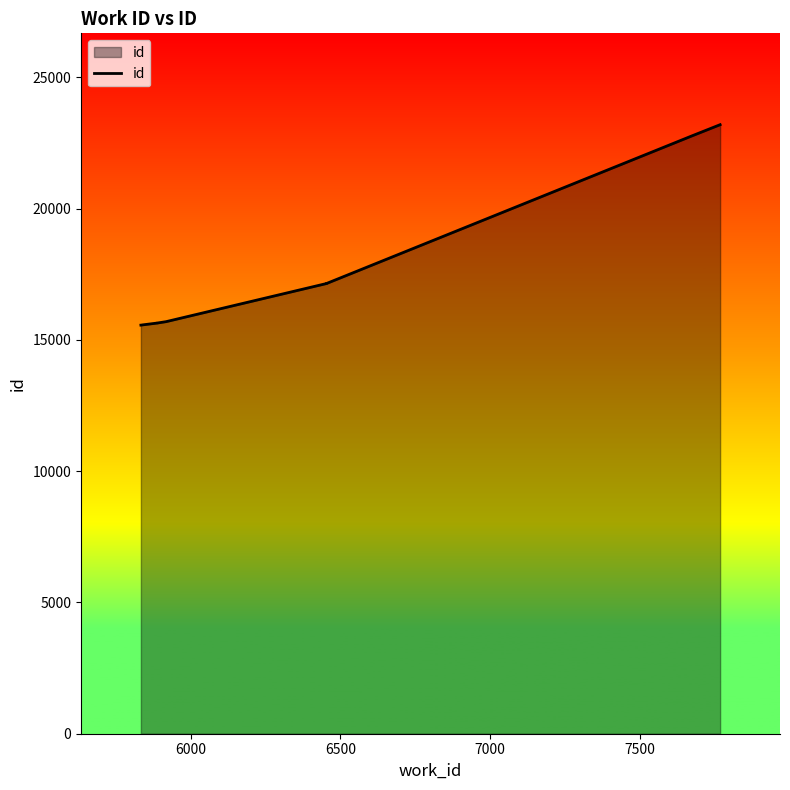

Is it true that the value at 7 is 6329?

False